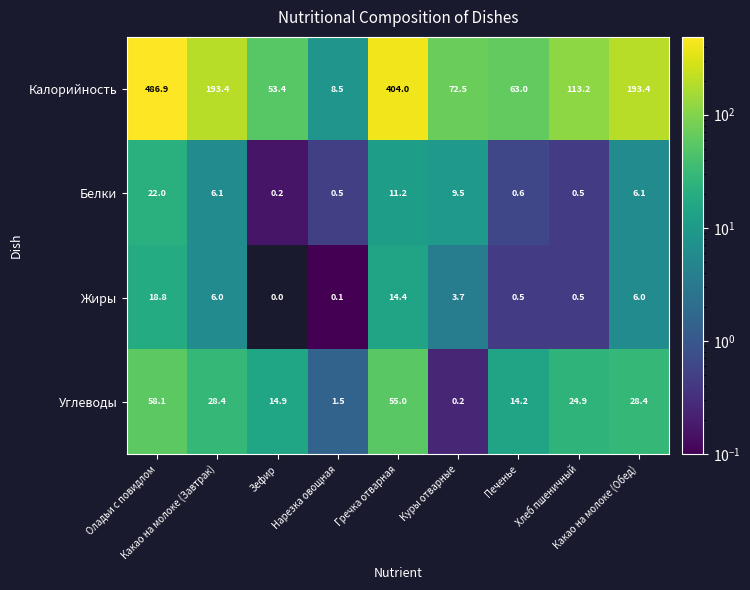

What is the total value across all series at Зефир?

68.5